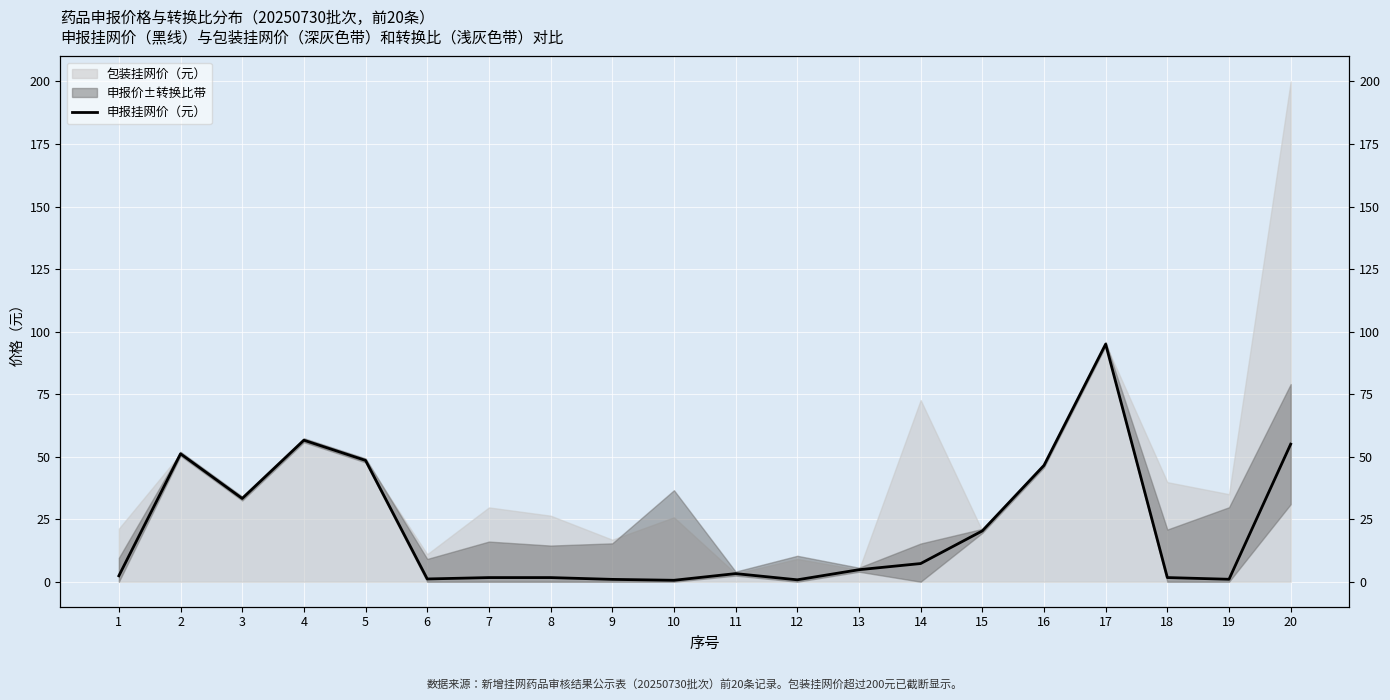

What is the difference between the maximum and minimum values?

94.4